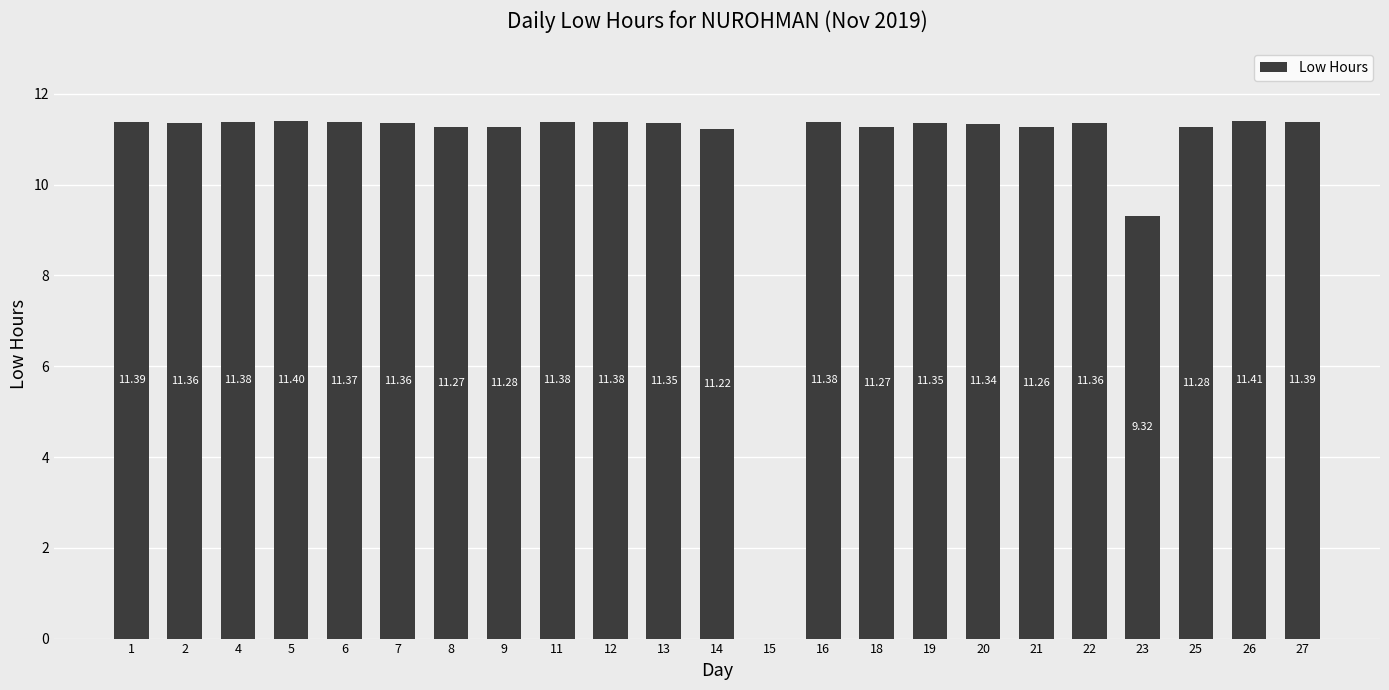

Which has a higher value, 12 or 27?

27